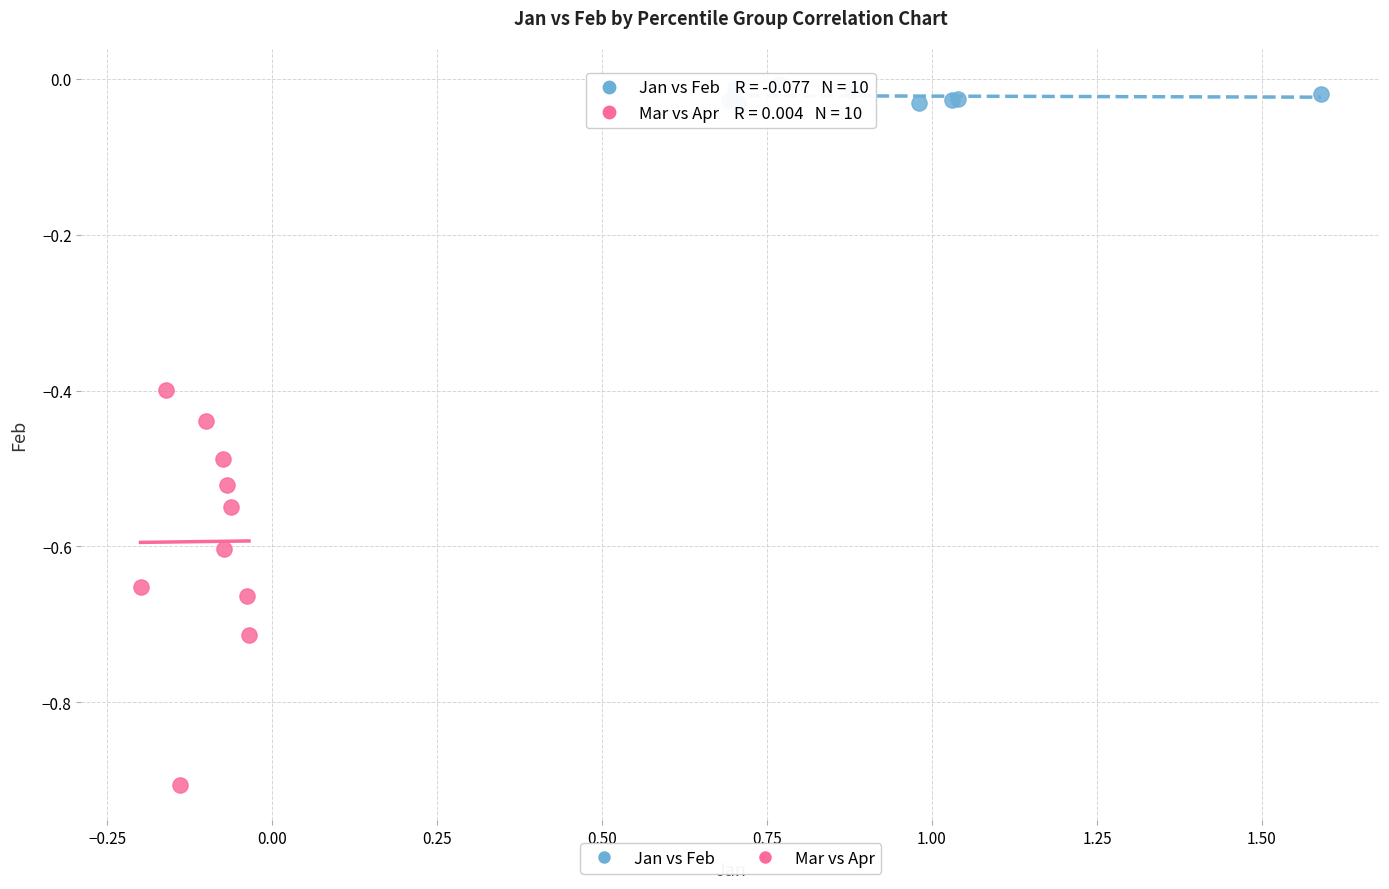

Which series reaches the maximum Y coordinate?

Jan vs Feb